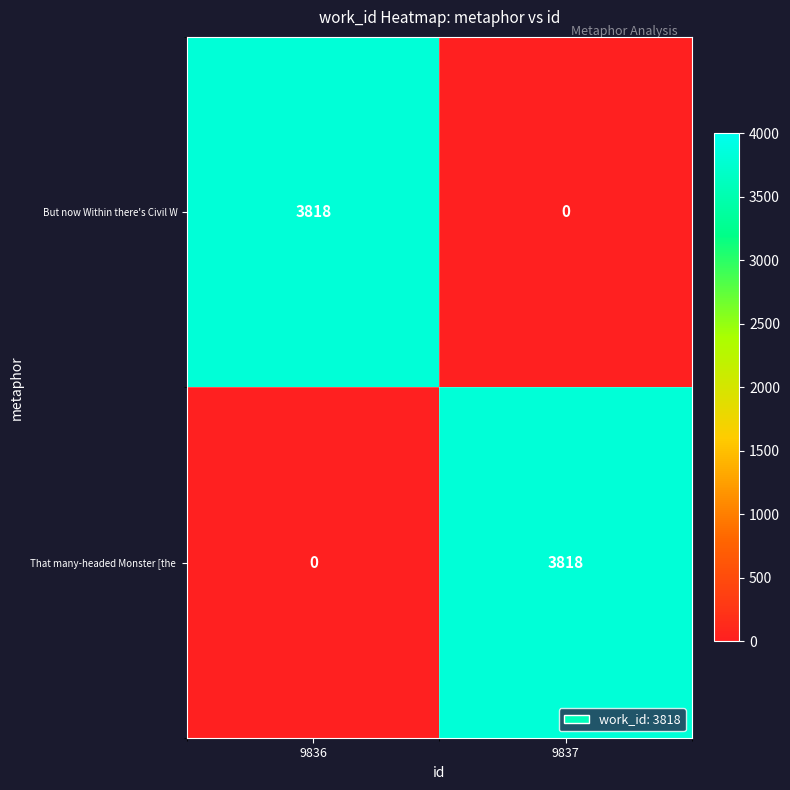

At how many categories does at least one series exceed 495?

2